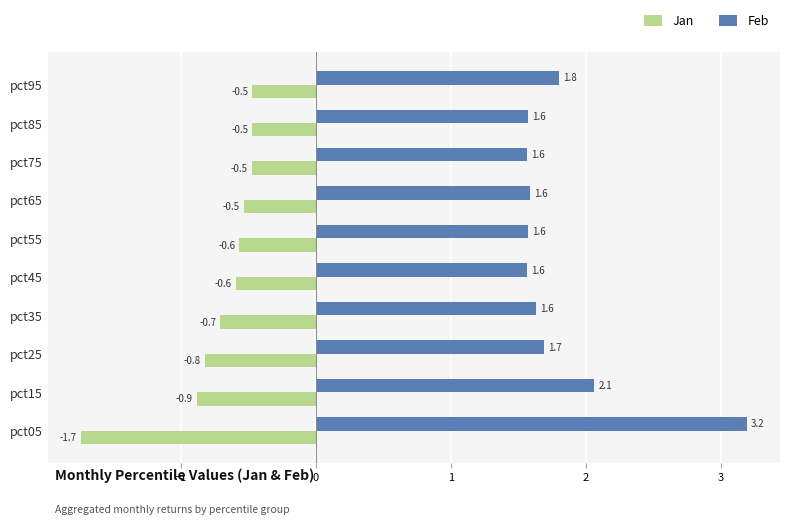

Is it true that Jan equals -0.9 at pct15?

True